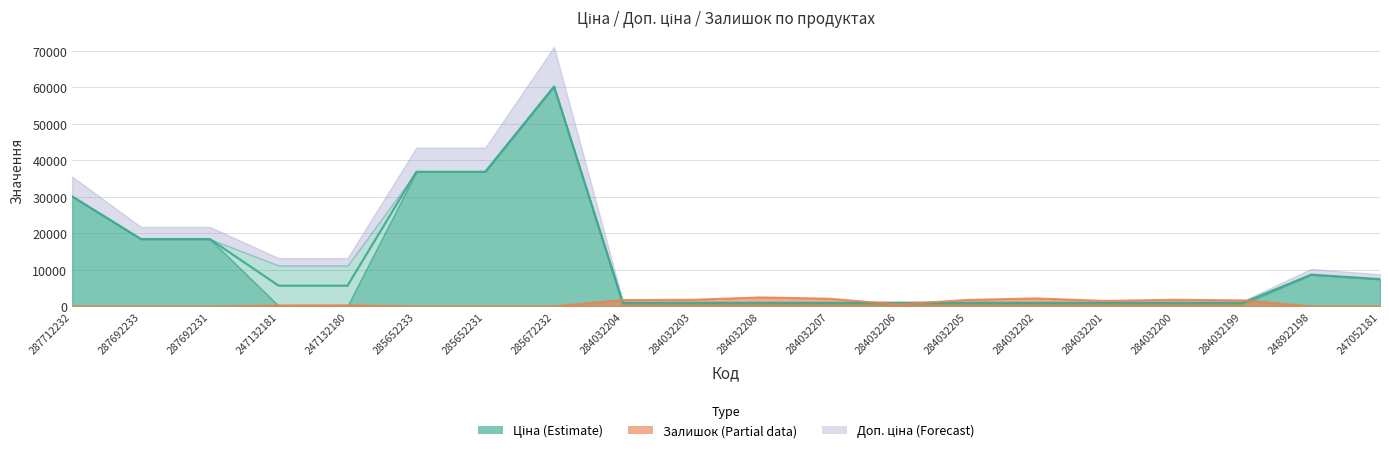

In Залишок, how many points are lower than both neighbors (excluding endpoints)?

5